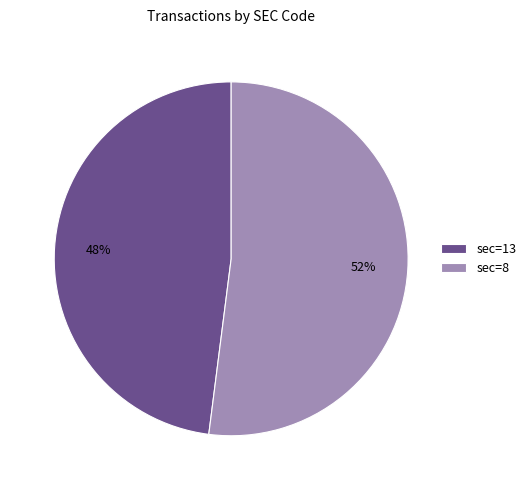

Combined, do sec=13 and sec=8 account for over 50%?

Yes